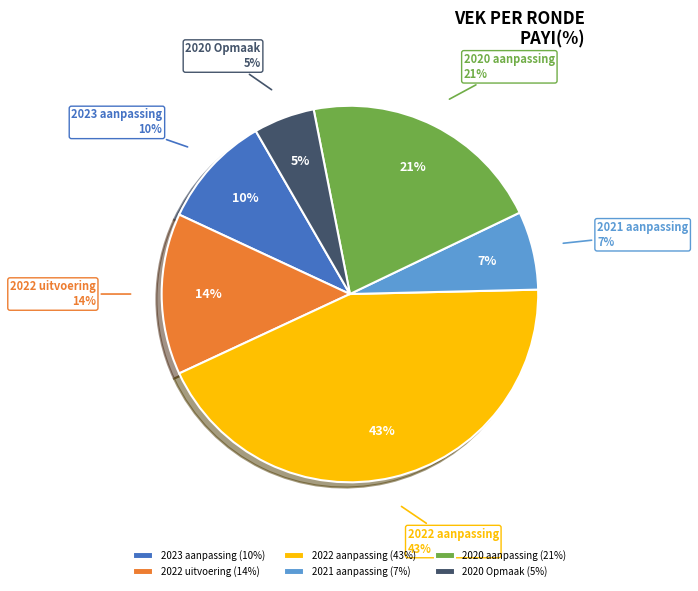

To the nearest percent, what portion does 2020 aanpassing represent?

21%